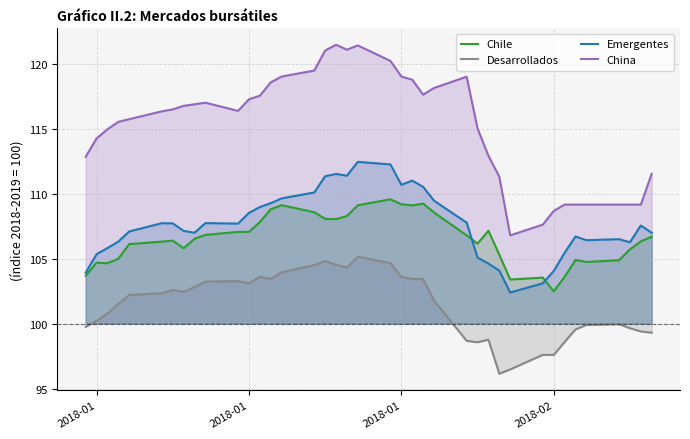

The Desarrollados series shows 44.3 at 8. True or false?

False